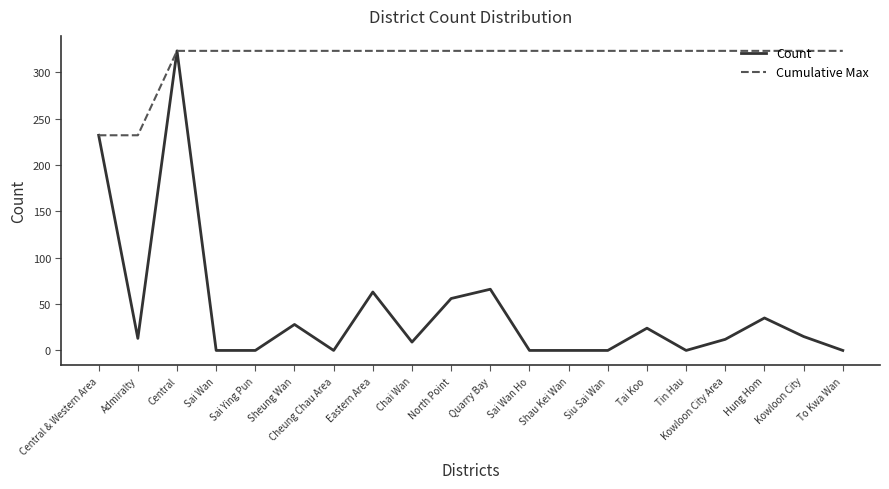

Which series has the largest total across all categories?

Cumulative Max